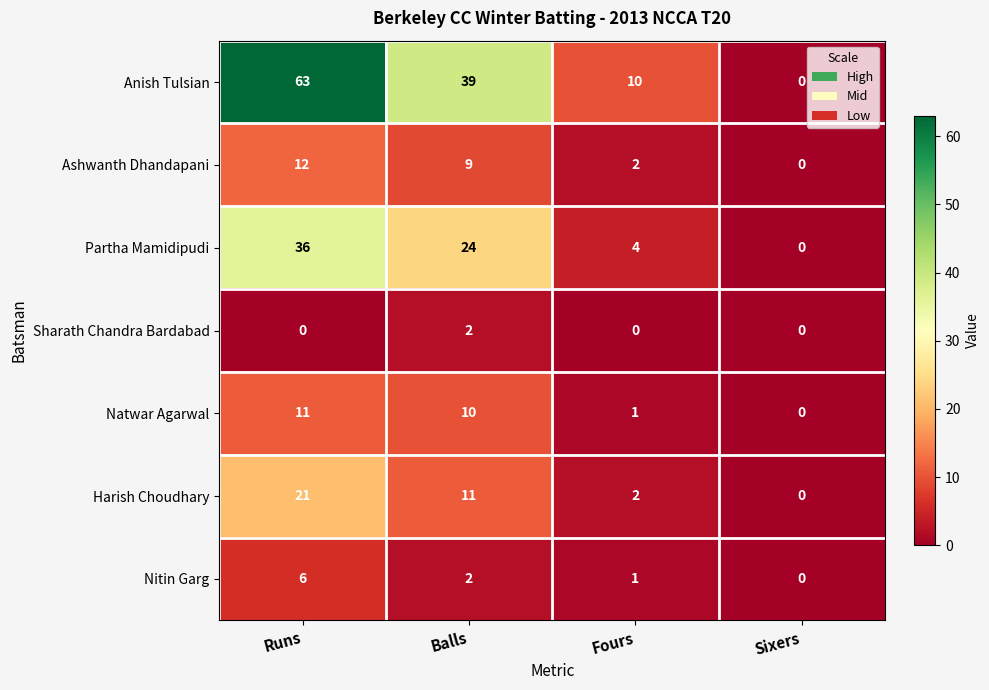

The value of Nitin Garg at Balls is 1. True or false?

False